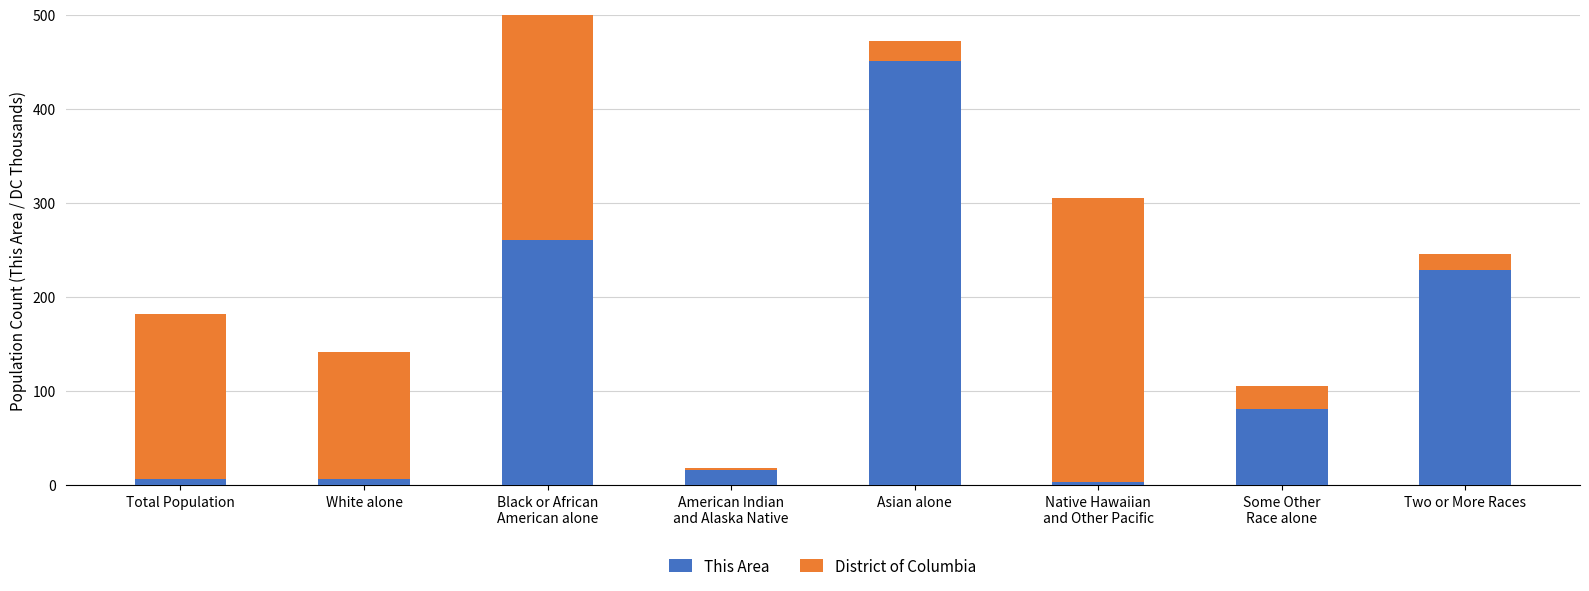

What is the approximate value of District of Columbia at American Indian
and Alaska Native?

2